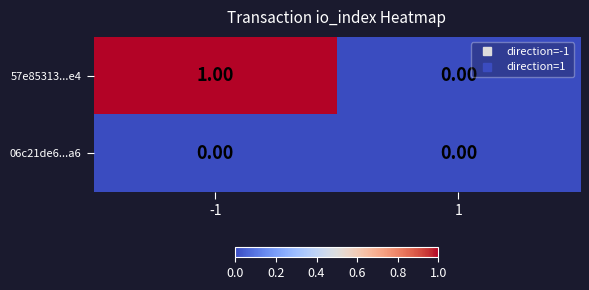

Rank the series by their maximum value, from highest to lowest.

57e85313...e4, 06c21de6...a6